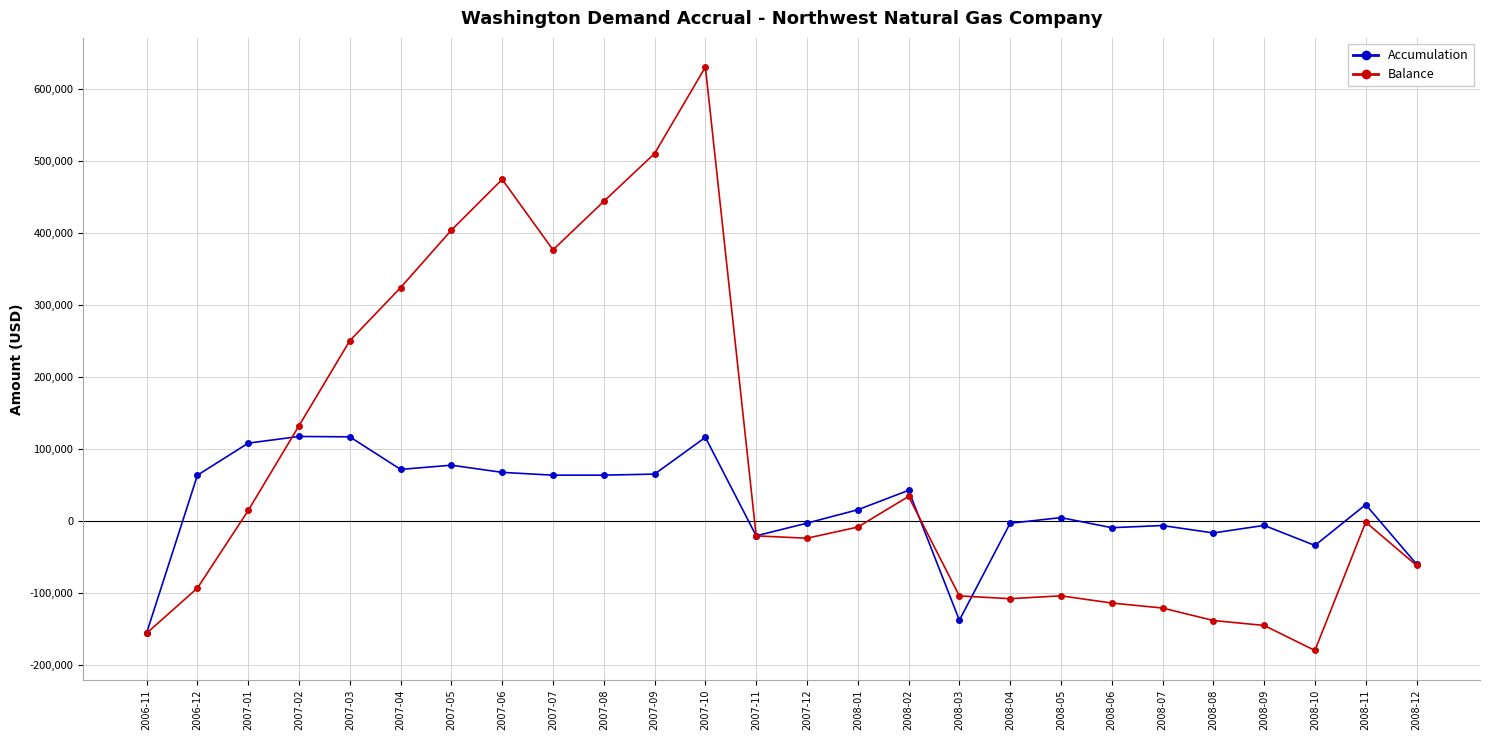

At how many categories does at least one series exceed 189675?

8